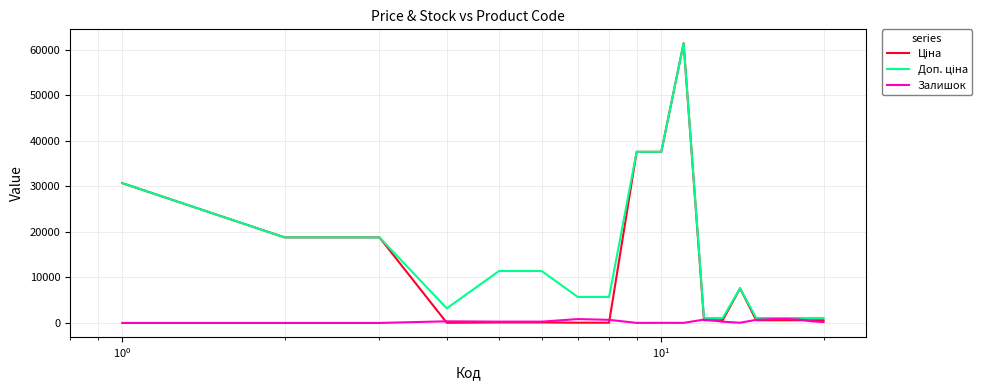

What is the greatest value displayed?

61434.3